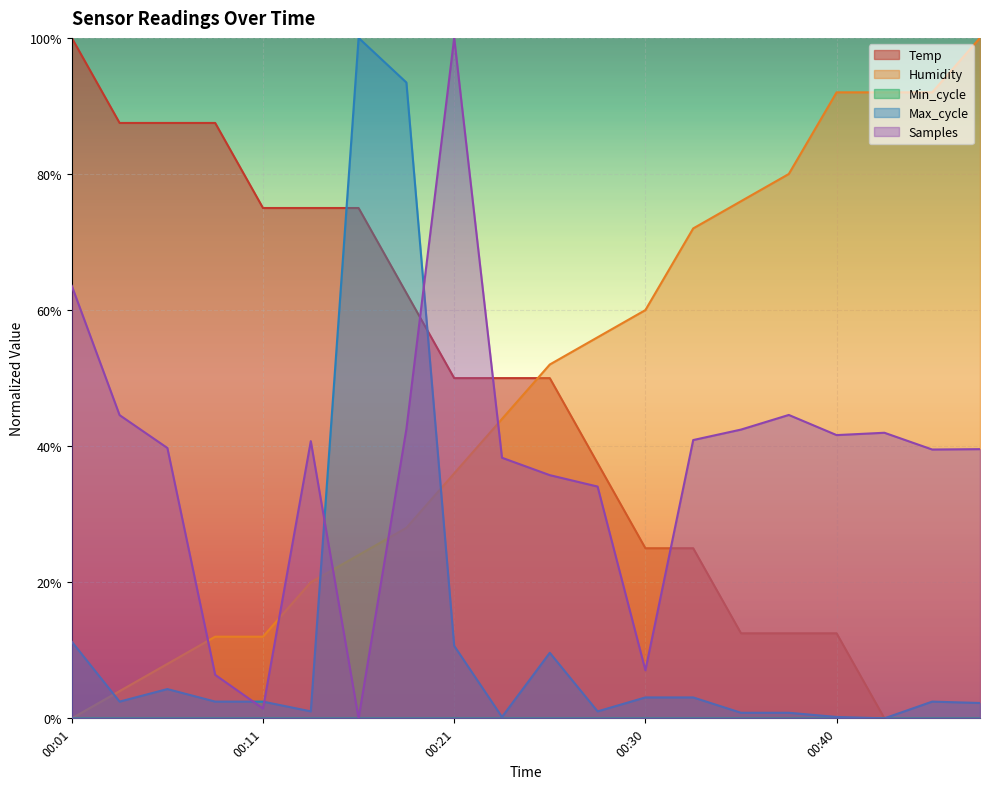

True or false: Samples has more than 1 points higher than both neighbors.

True